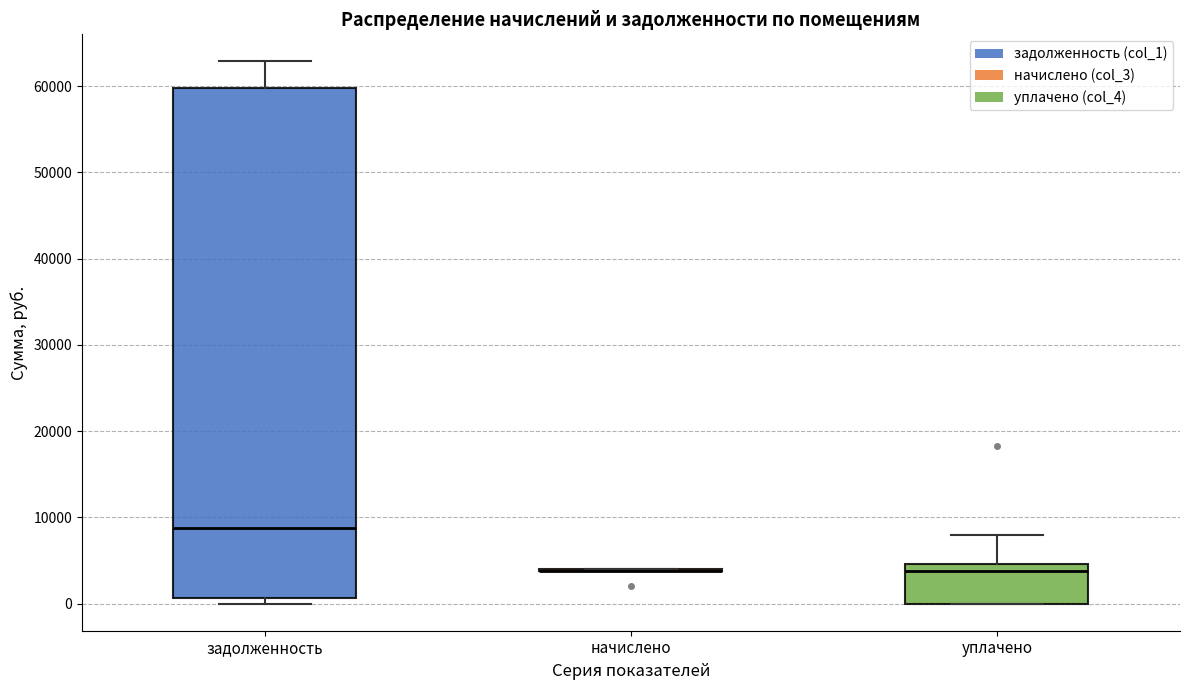

Reading left to right, transcribe this box plot: for each box, give where its median line is, the range the box spans, and where its two whiskers end, as read against the y-axis. The values are not printed on the chart, so give them approximately, as read against the axis.

задолженность: median 9000, box 1000 to 60000, whiskers 0 to 63000
начислено: box collapsed to a line at 4000, whiskers 4000 to 4000
уплачено: median 4000, box 0 to 5000, whiskers 0 to 8000